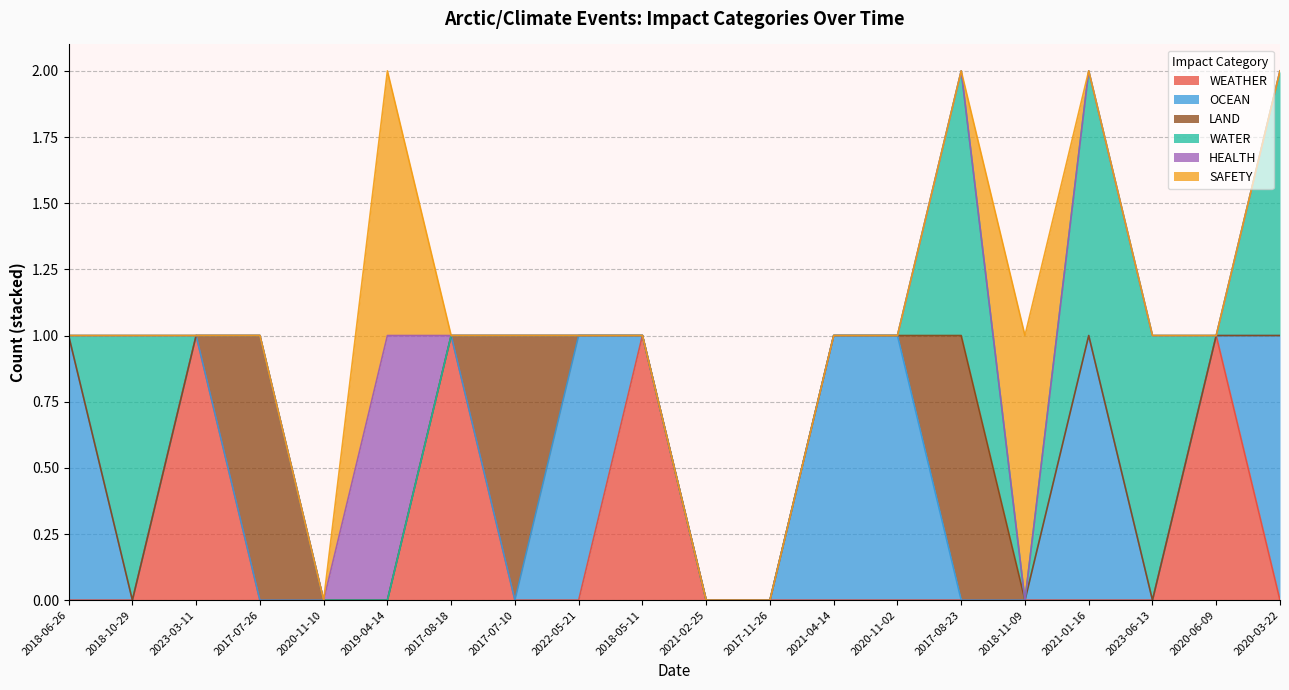

What position from the right is 2018-10-29?

19